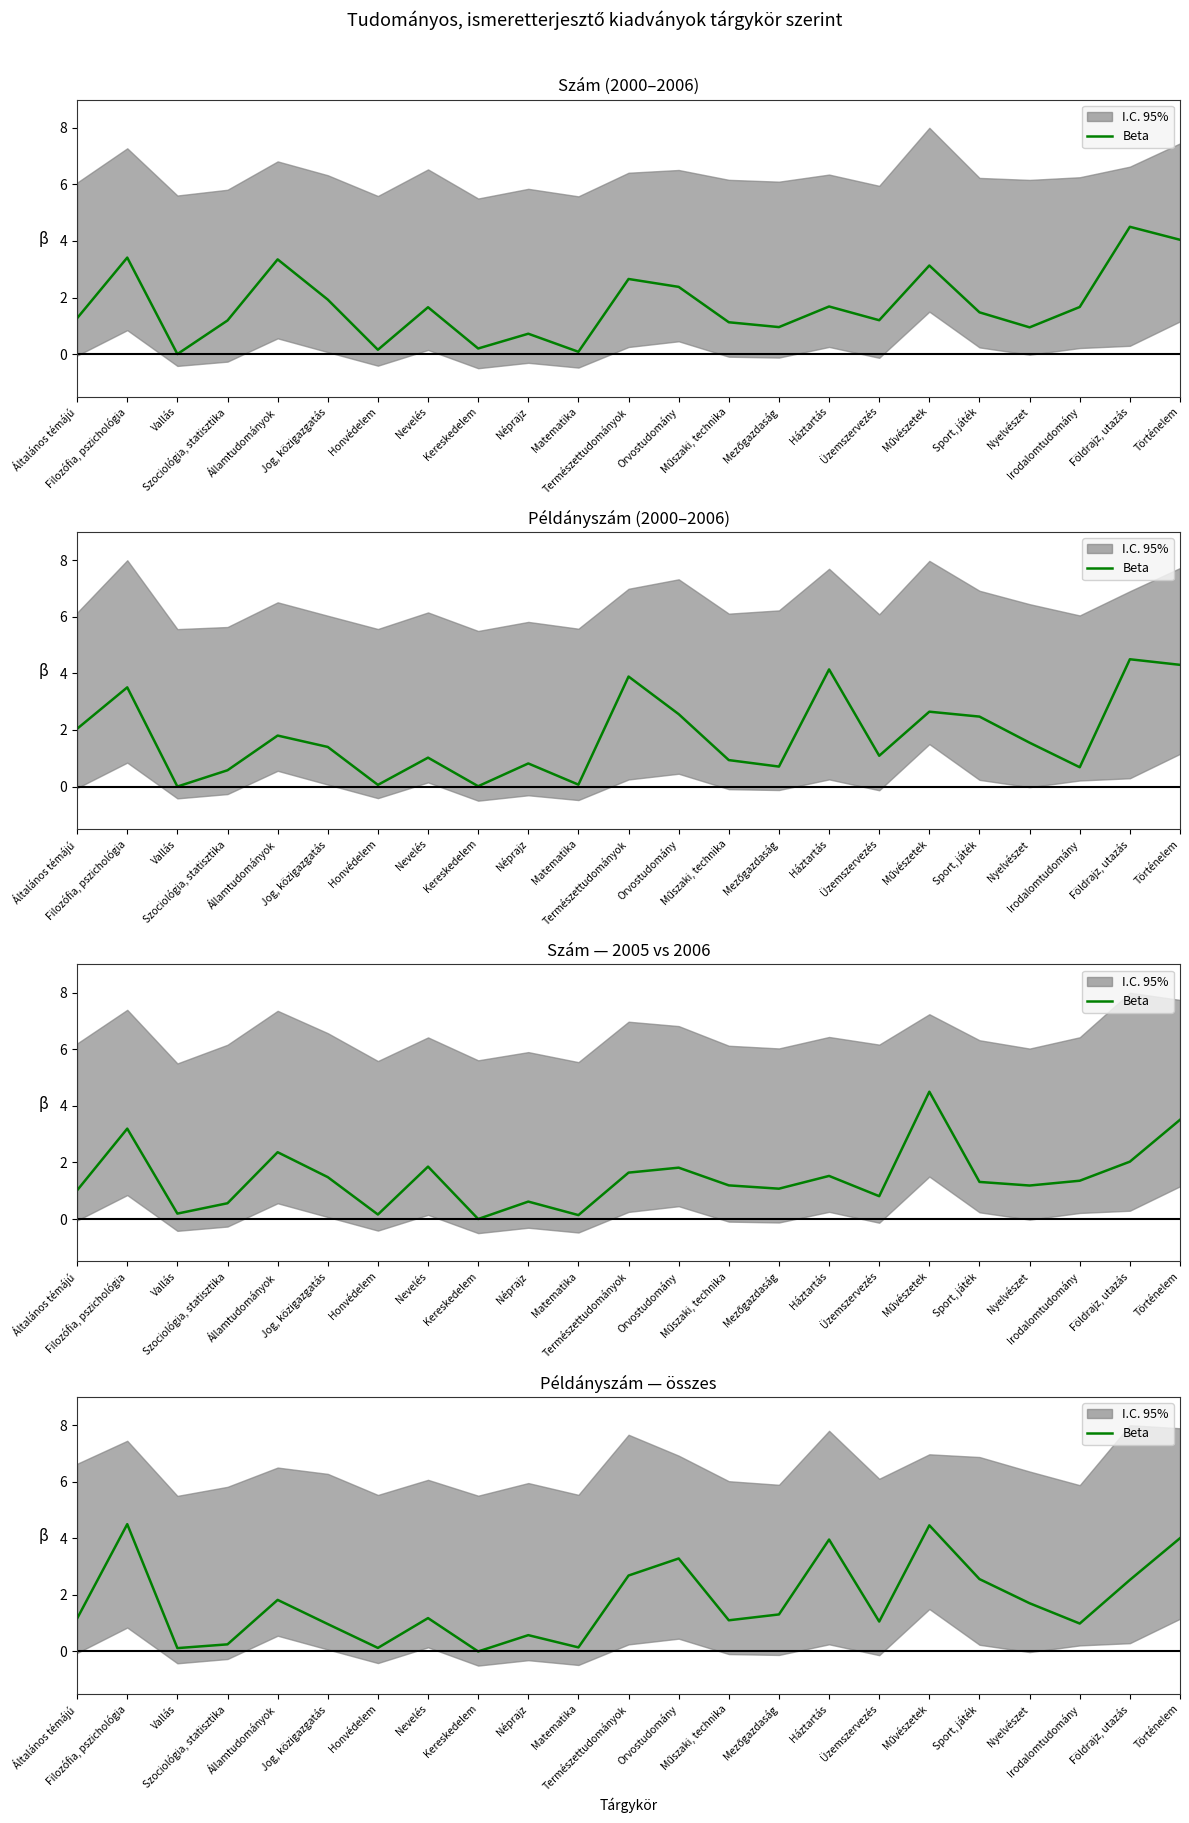

Which label corresponds to the smallest value in the chart?

Kereskedelem